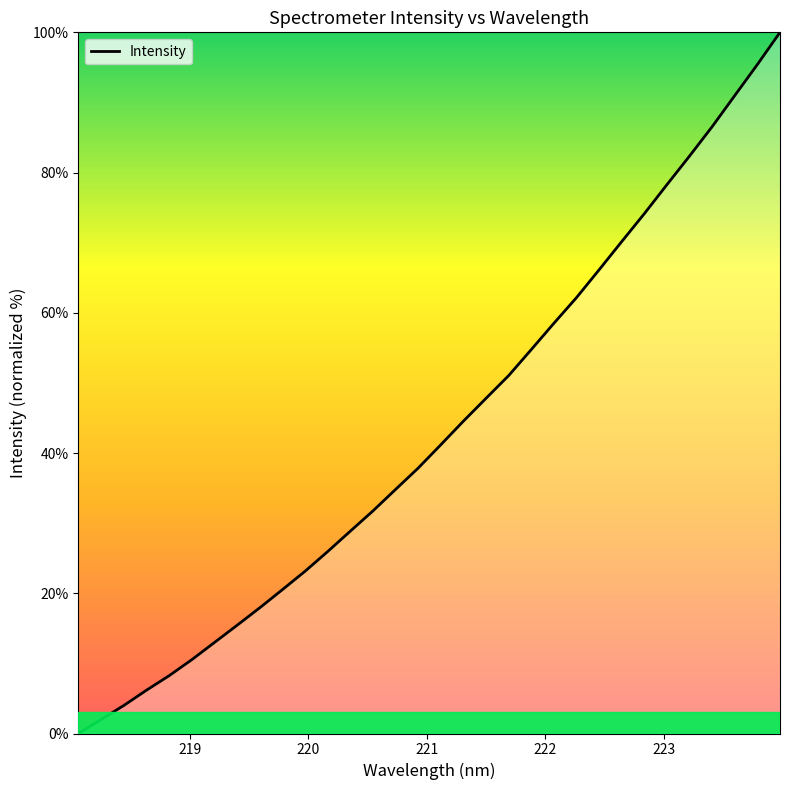

What is the difference between the maximum and minimum values?

100.0